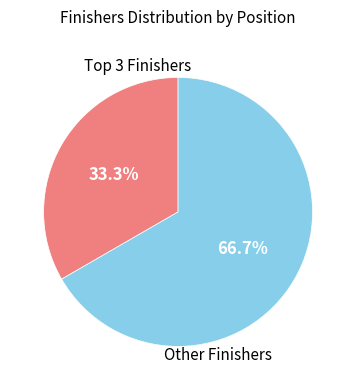

Is there any slice that represents more than half of the pie?

Yes